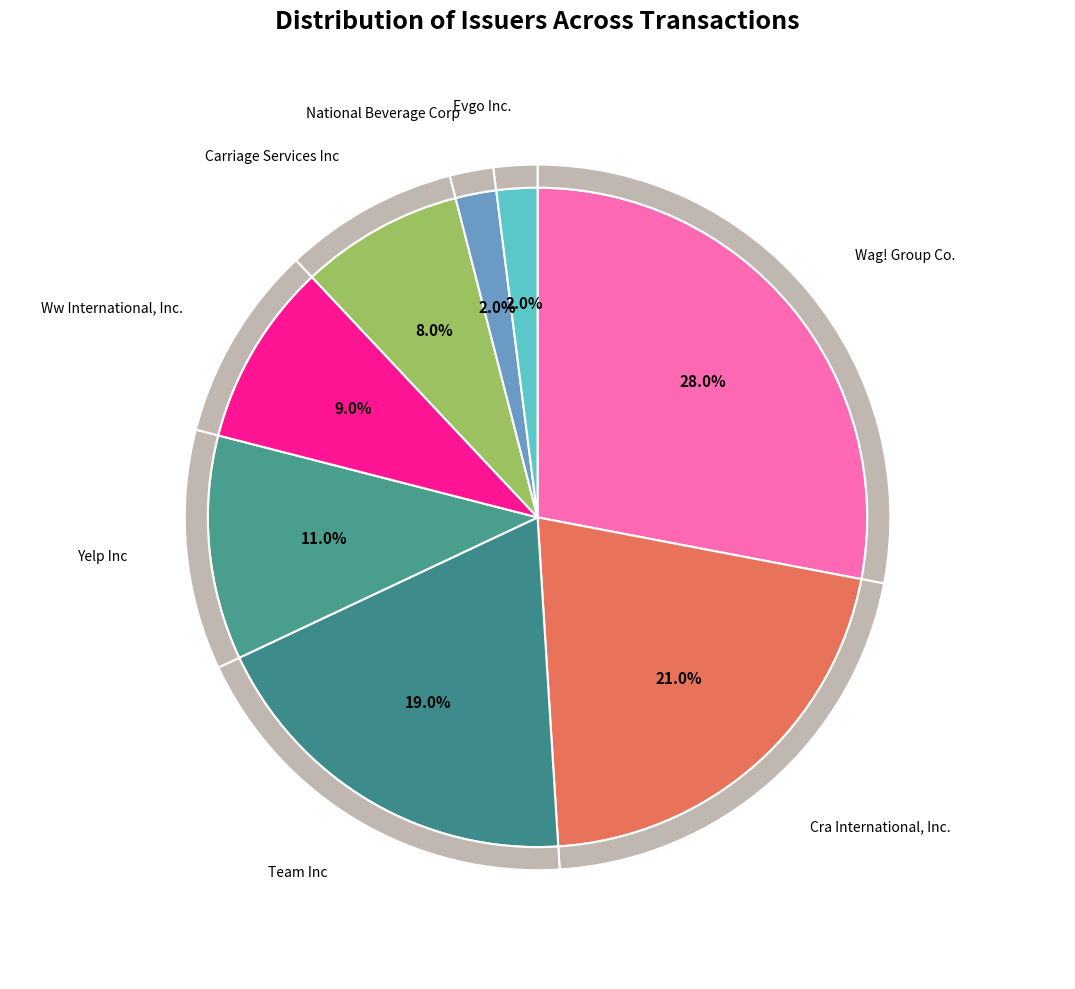

Rank the categories by value from lowest to highest.

National Beverage Corp, Evgo Inc., Carriage Services Inc, Ww International, Inc., Yelp Inc, Team Inc, Cra International, Inc., Wag! Group Co.